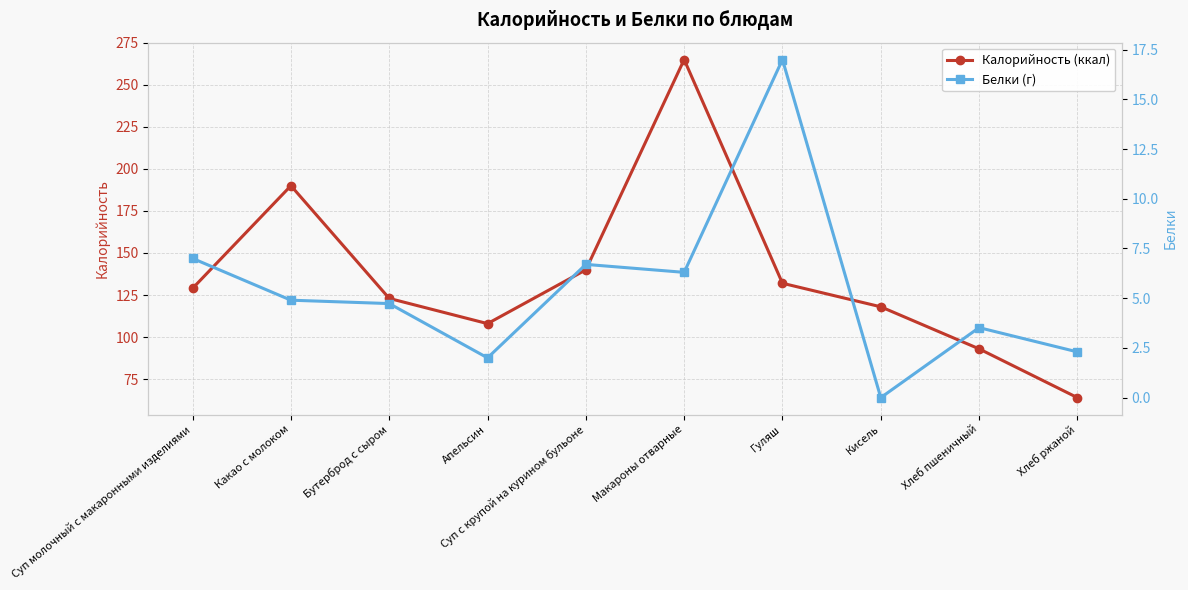

Is it true that Белки (г) equals 4.9 at Хлеб пшеничный?

False